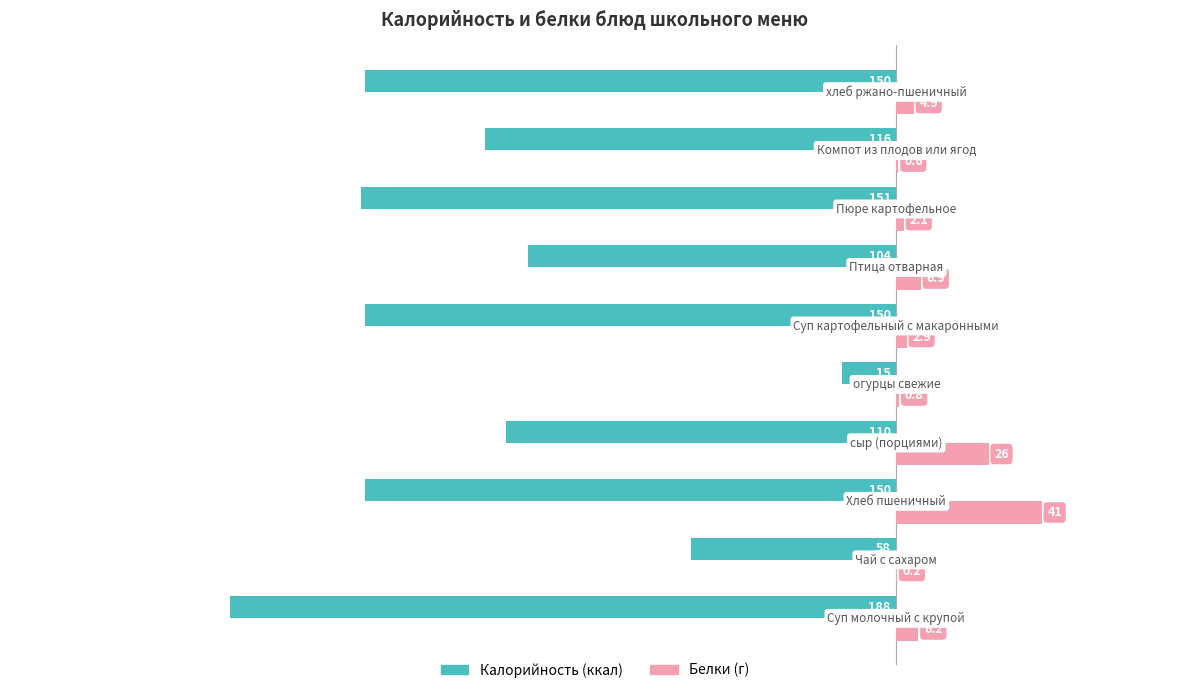

What is the greatest value displayed?

41.0